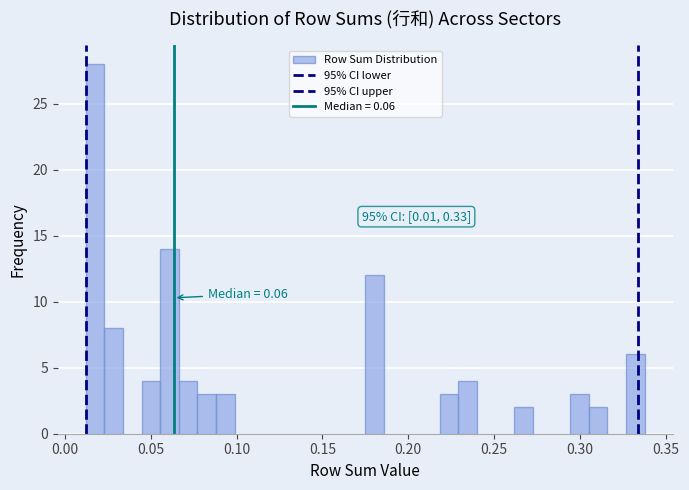

Around what value on the x-axis is the tallest bar? Give the approximate position of its centre, as read against the axis.

0.015